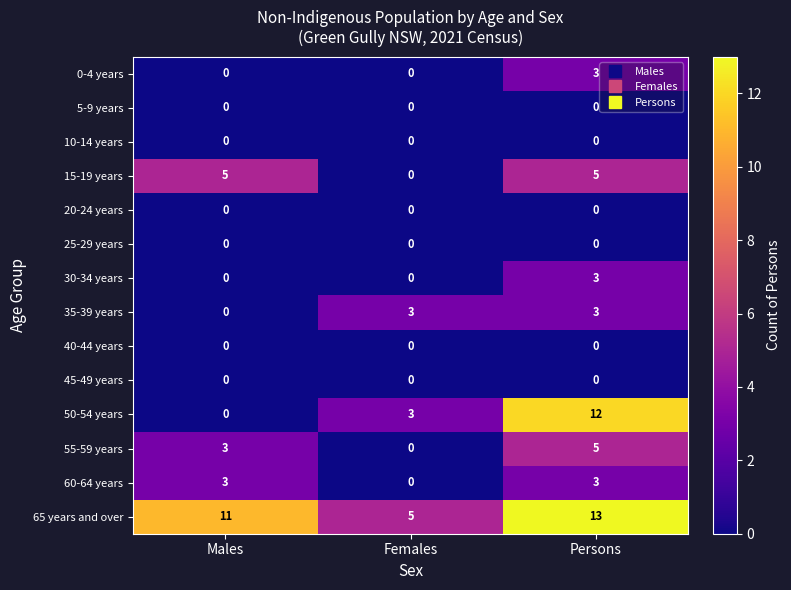

Which label corresponds to the largest value in the chart?

Persons